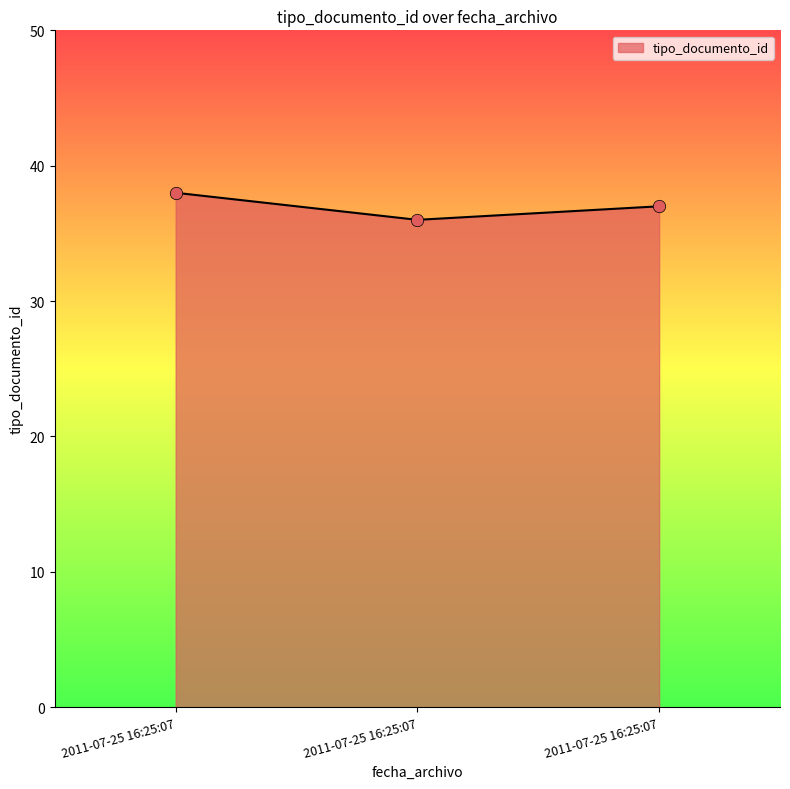

What is the change in value from 2011-07-25 16:25:07 to 2011-07-25 16:25:07?

-1